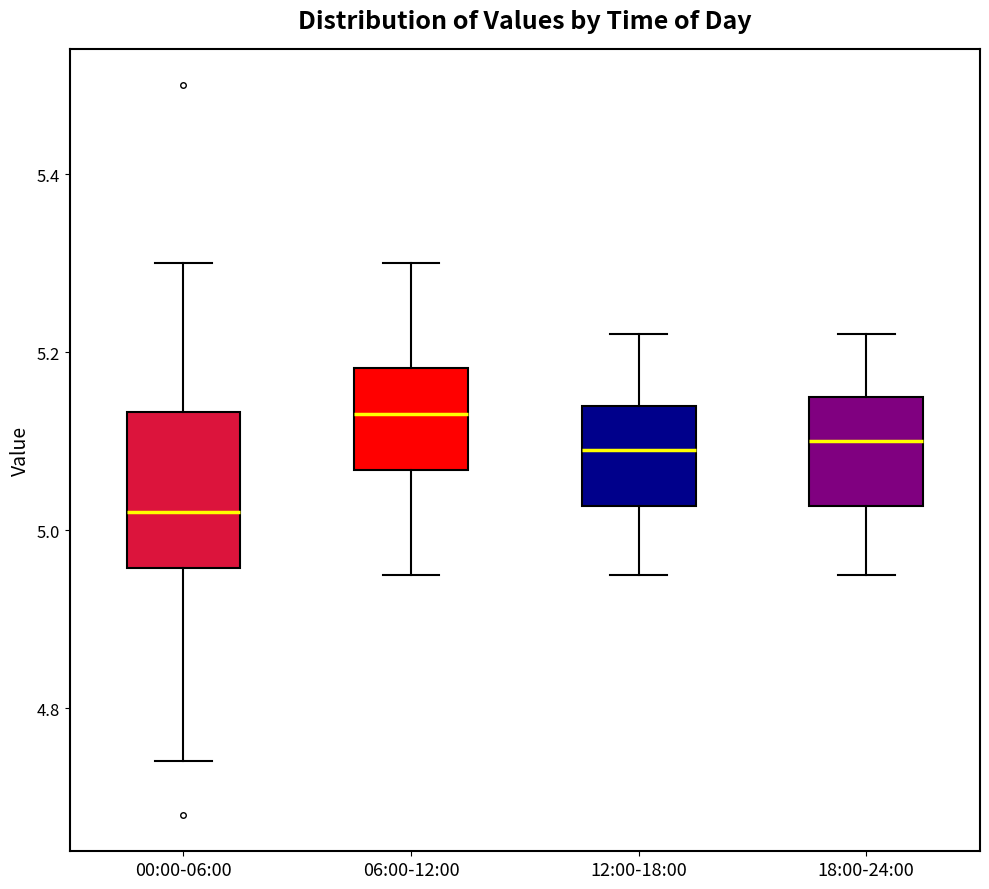

Which box has the lowest median line?

00:00-06:00